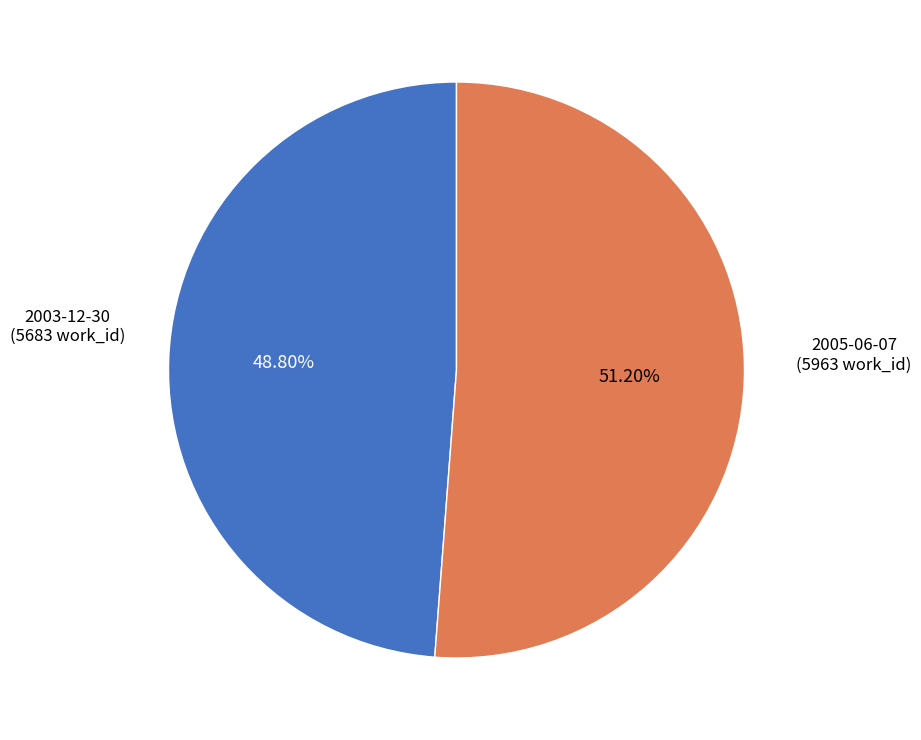

How many slices are in this pie chart?

2